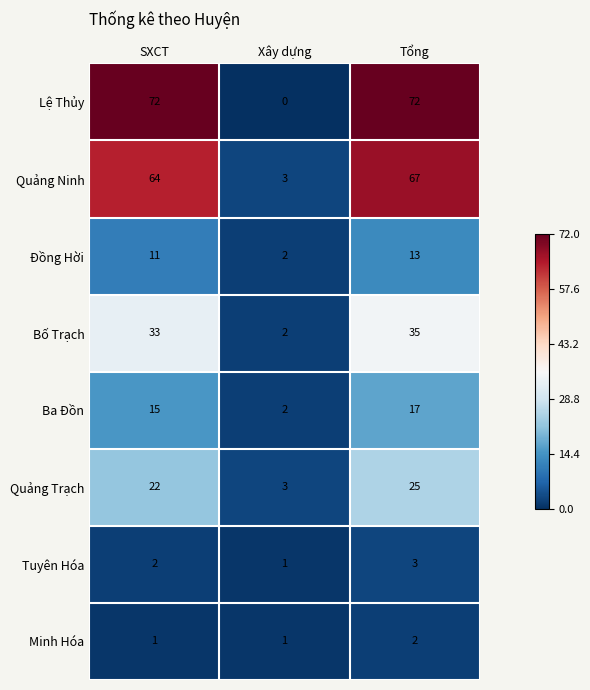

What is the maximum value shown in the chart?

72